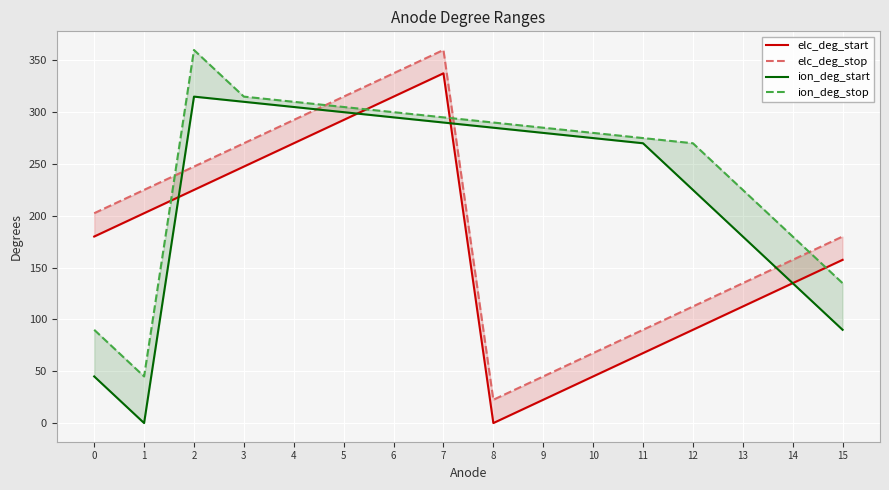

Between 1 and 9, which series saw the biggest shift?

ion_deg_start